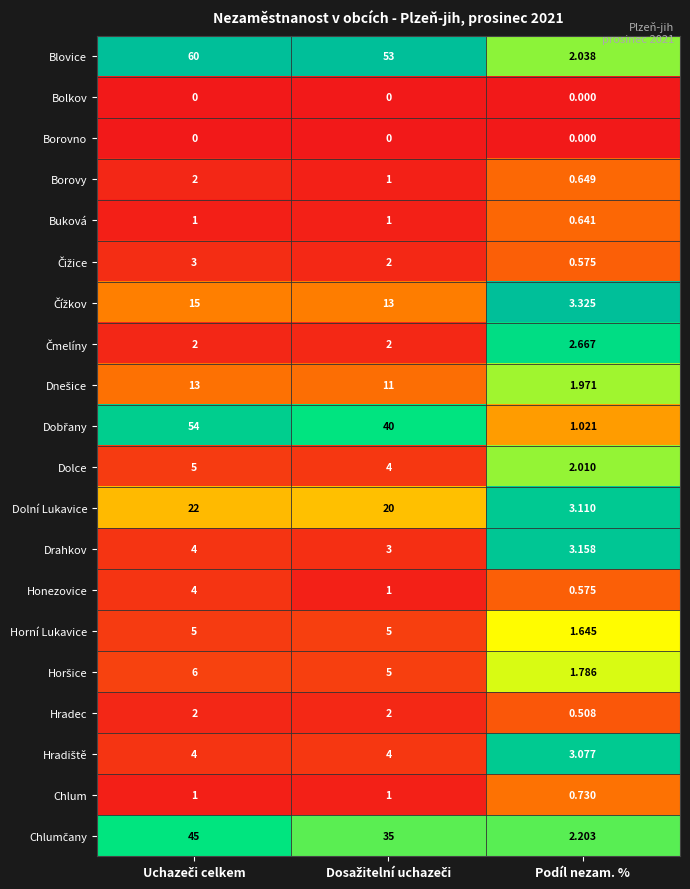

Which series has the largest total across all categories?

Blovice